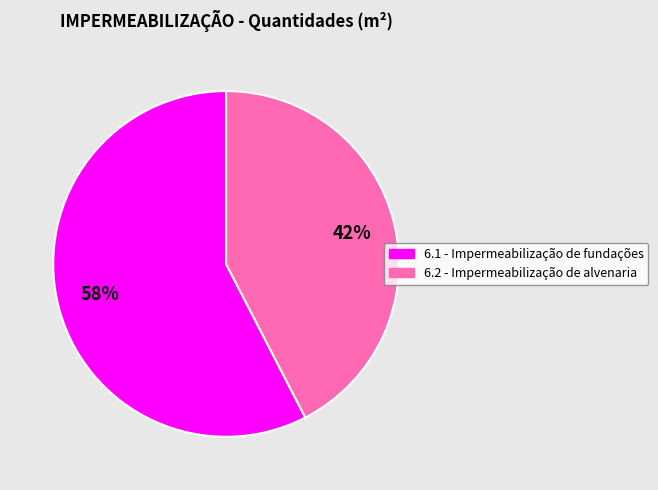

How many segments does this pie chart have?

2